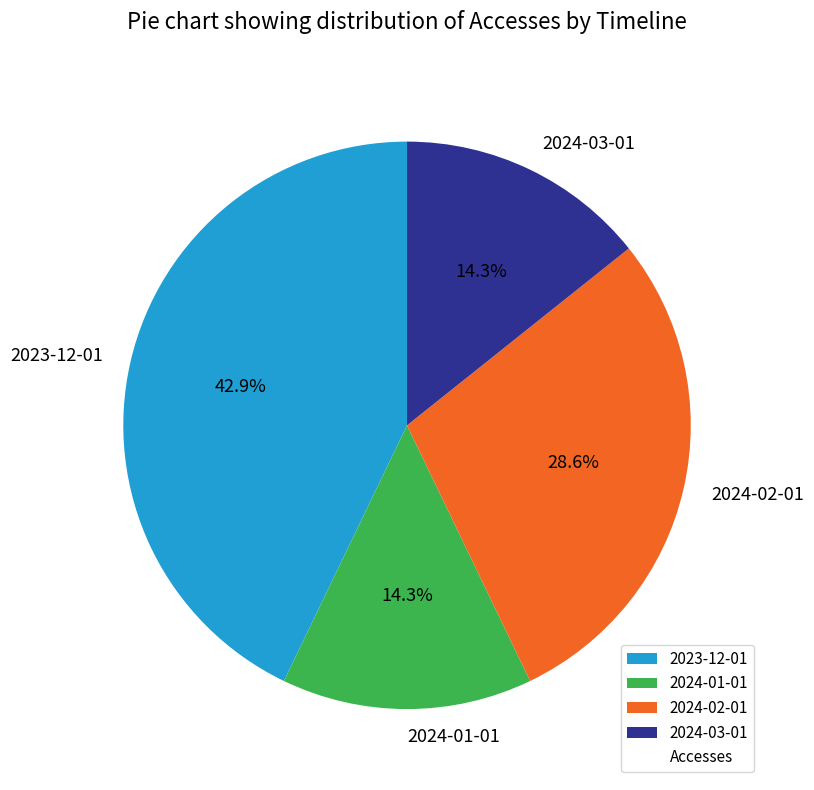

To the nearest percent, what is the combined percentage of 2024-03-01 and 2024-02-01?

43%